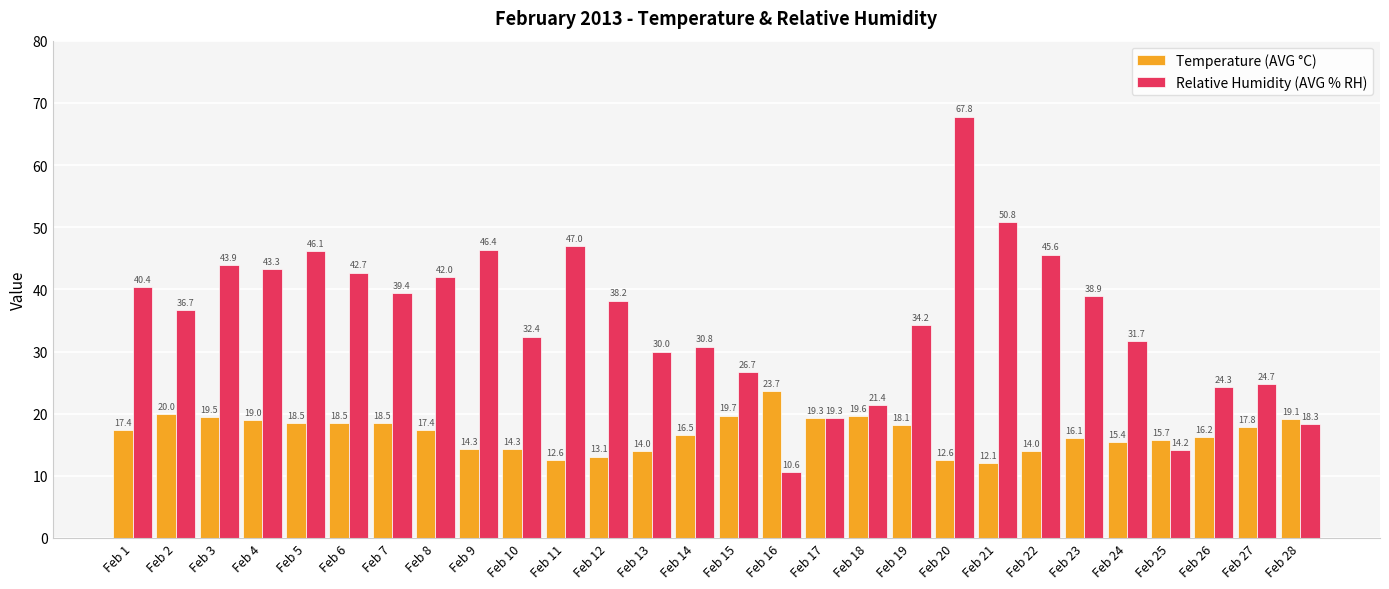

How many values in the Relative Humidity (AVG % RH) series exceed 38?

14